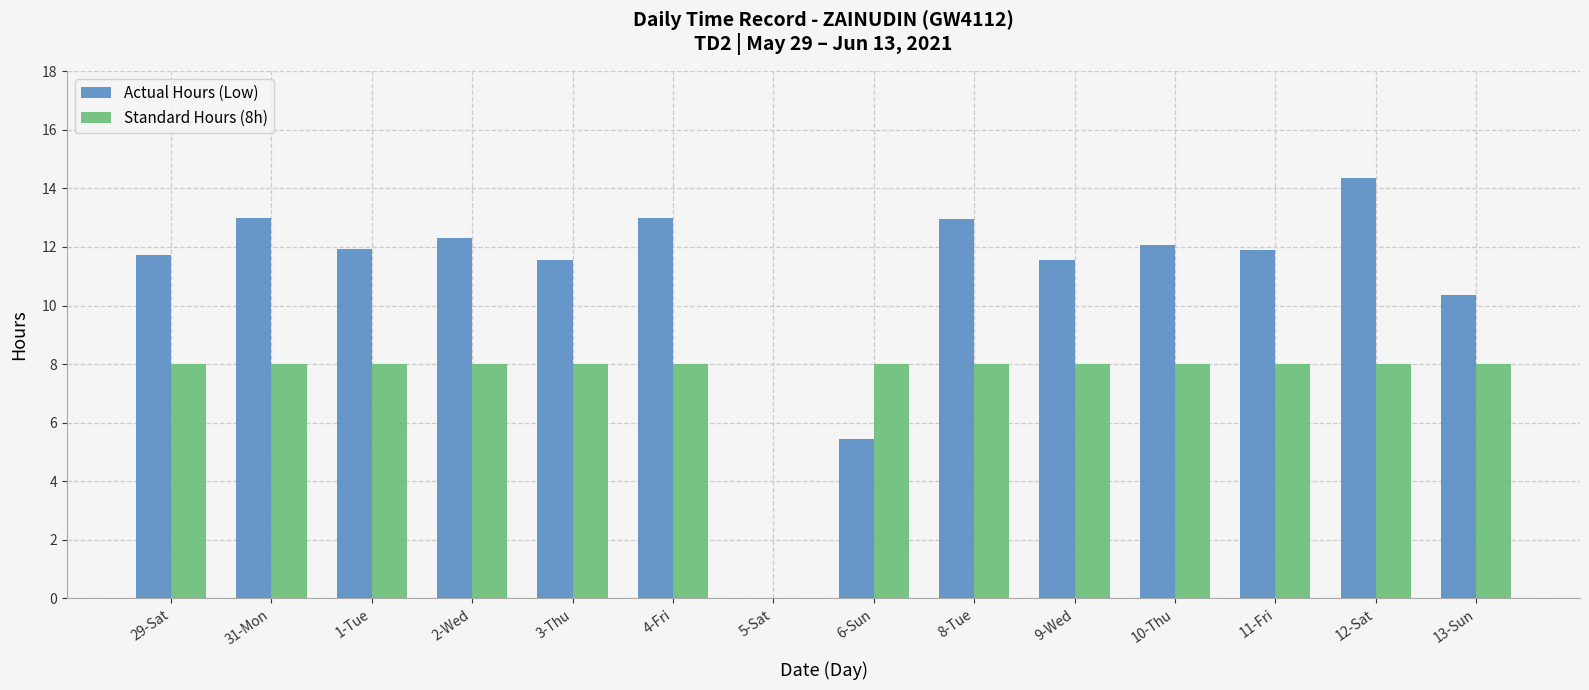

Between 5-Sat and 8-Tue, which series saw the biggest shift?

Actual Hours (Low)